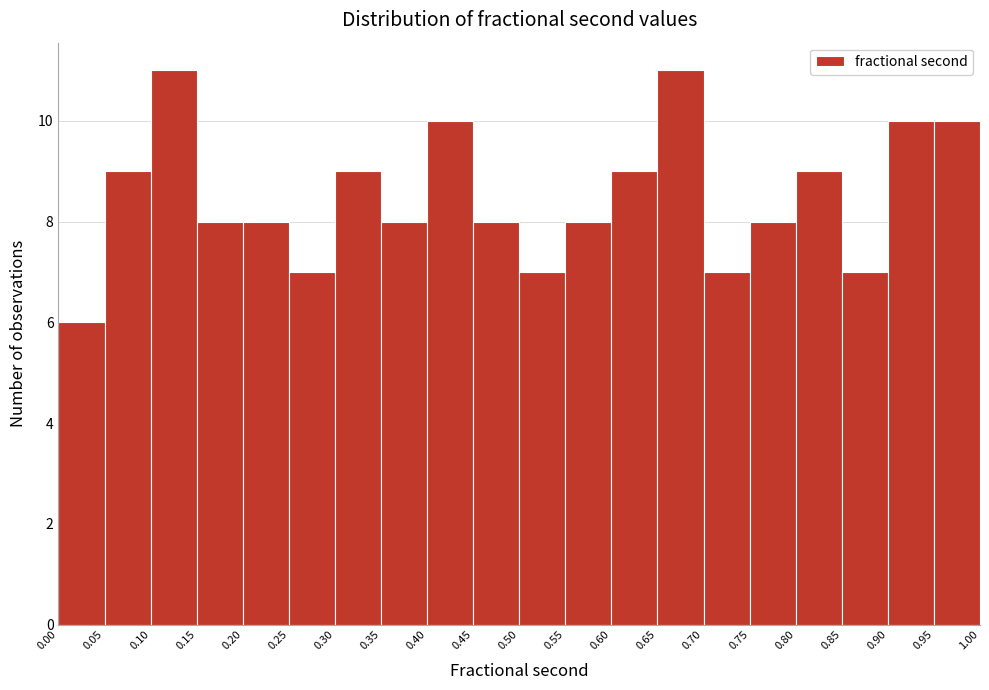

Reading left to right, list every bar in this chart as the range it spans on the x-axis followed by its height. The values are not printed on the chart, so give them approximately, as read against the axis.

0.00 to 0.05: 6
0.05 to 0.10: 9
0.10 to 0.15: 11
0.15 to 0.20: 8
0.20 to 0.25: 8
0.25 to 0.30: 7
0.30 to 0.35: 9
0.35 to 0.40: 8
0.40 to 0.45: 10
0.45 to 0.50: 8
0.50 to 0.55: 7
0.55 to 0.60: 8
0.60 to 0.65: 9
0.65 to 0.70: 11
0.70 to 0.75: 7
0.75 to 0.80: 8
0.80 to 0.85: 9
0.85 to 0.90: 7
0.90 to 0.95: 10
0.95 to 1.00: 10